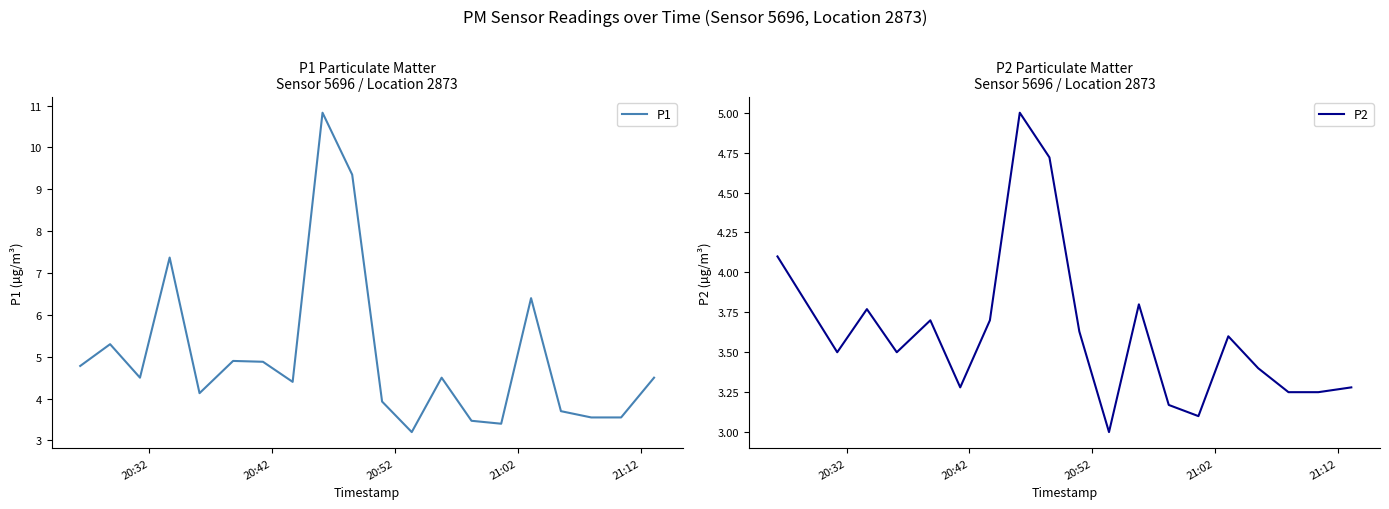

True or false: P1 and P2 intersect in this chart.

False